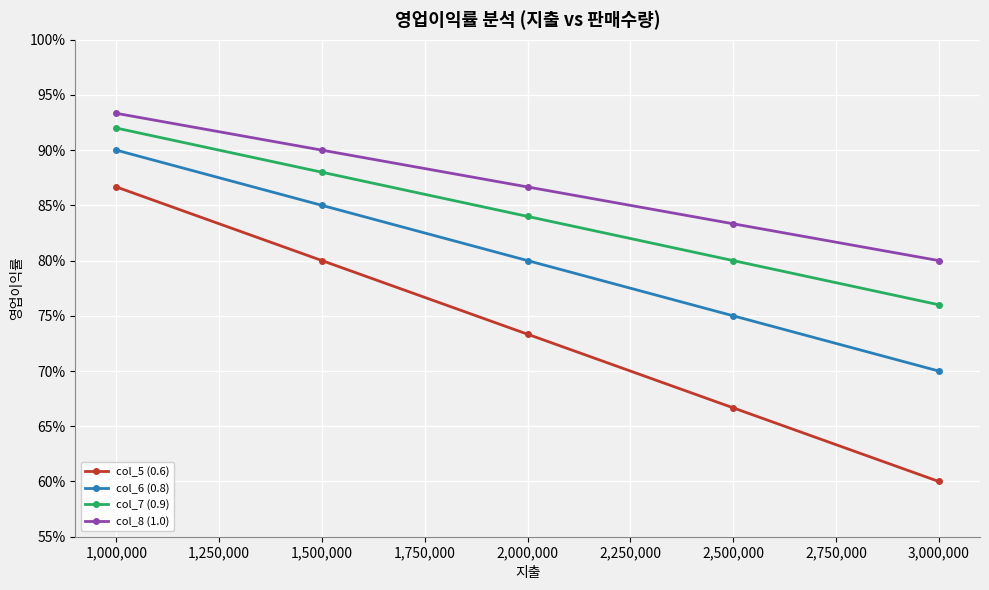

Is the value of col_8 (1.0) at 1,000,000 greater than the value of col_6 (0.8) at 1,000,000?

Yes